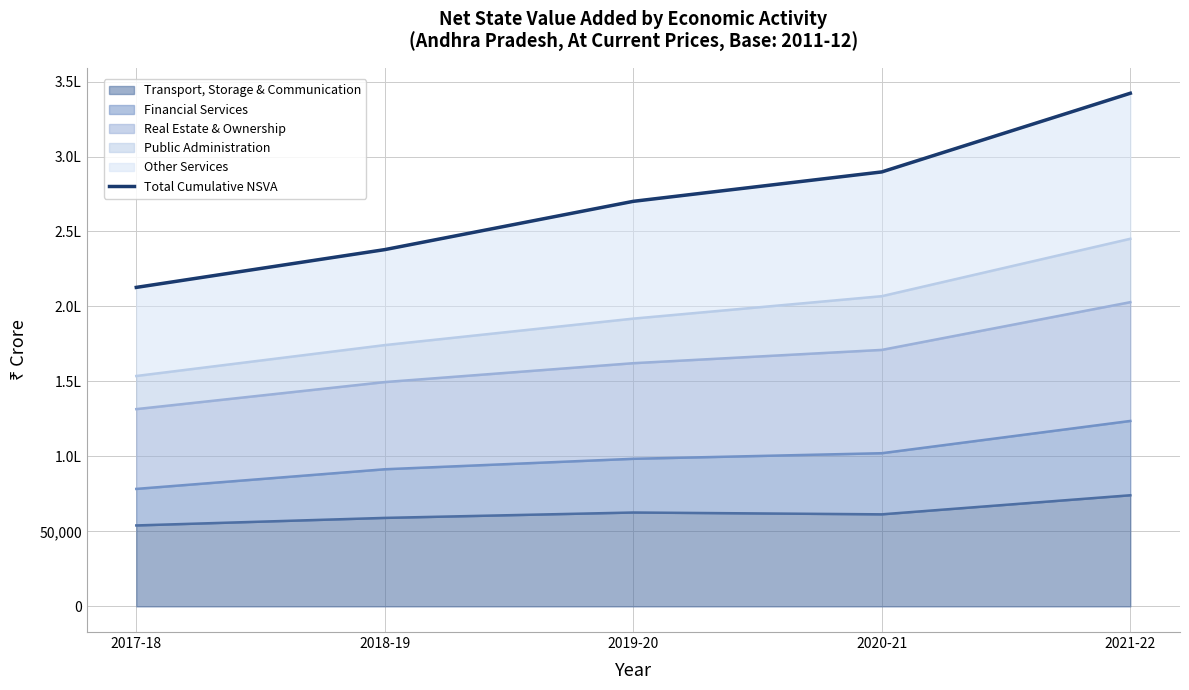

Reading right to left, what are all the values shown in this chart?

2021-22=342201	2020-21=289731	2019-20=270121	2018-19=237923	2017-18=212722